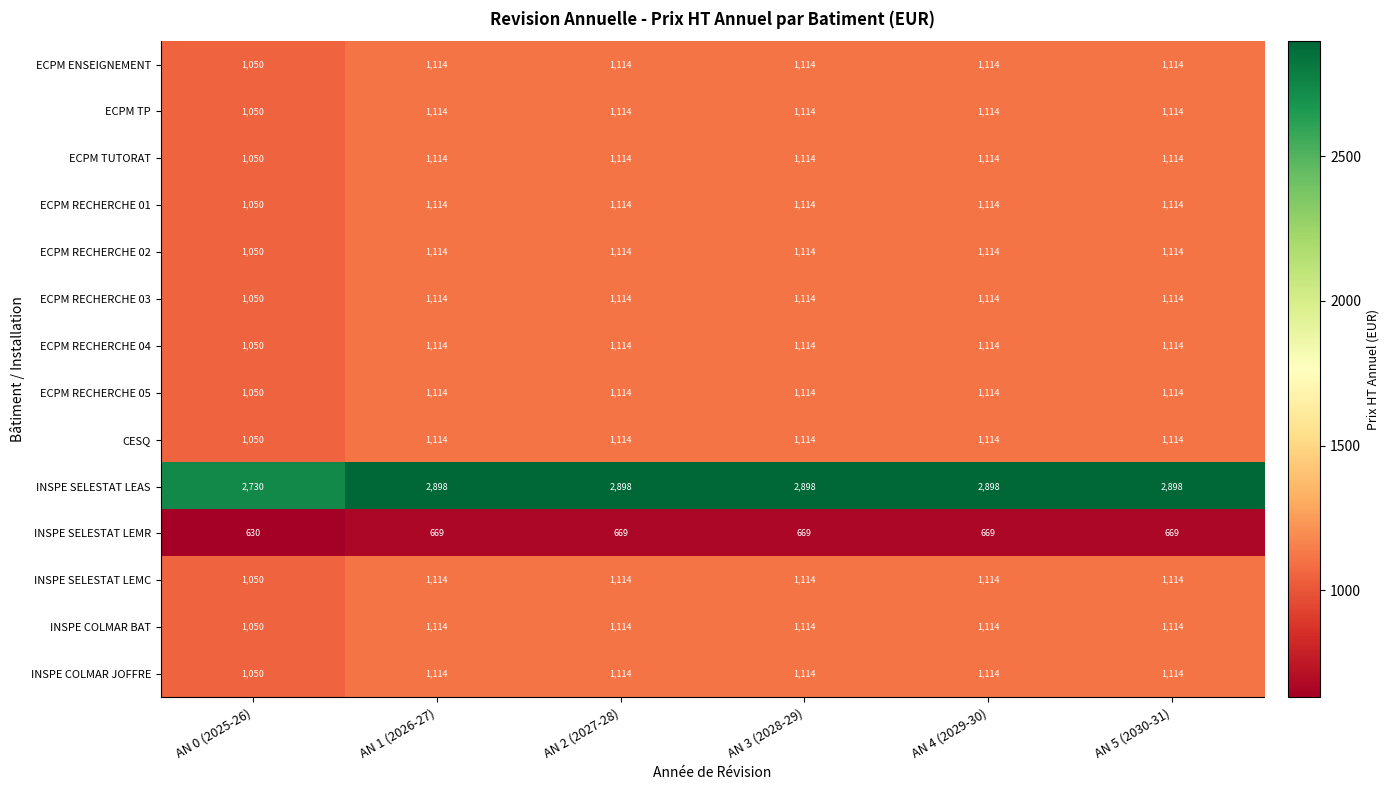

Is the value of INSPE SELESTAT LEMC at AN 0 (2025-26) greater than the value of ECPM RECHERCHE 03 at AN 4 (2029-30)?

No